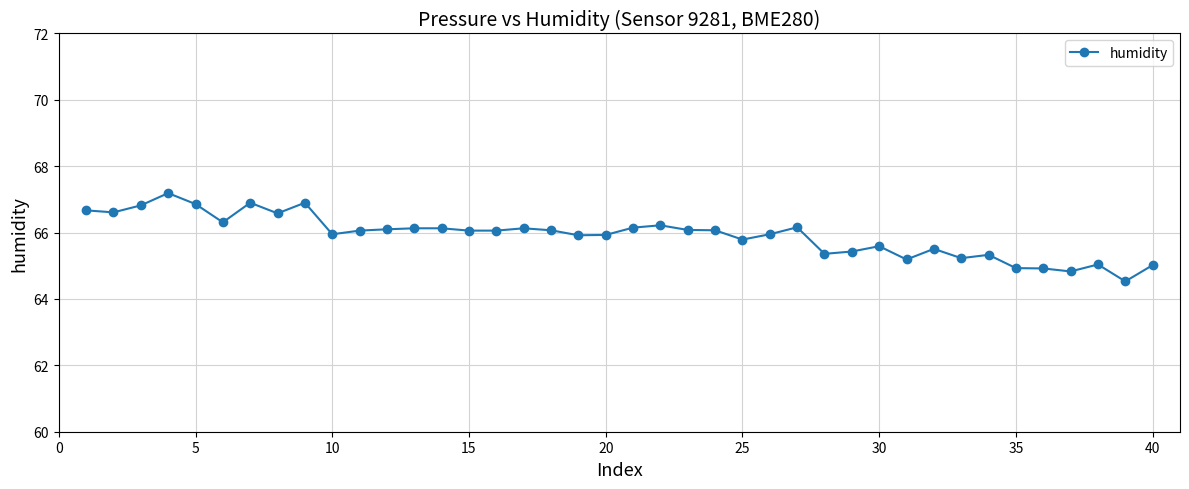

What is the smallest value displayed?

64.5